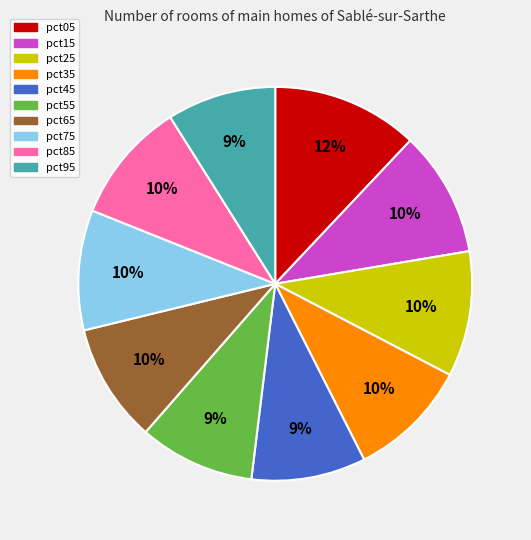

To the nearest percent, what portion does pct35 represent?

10%